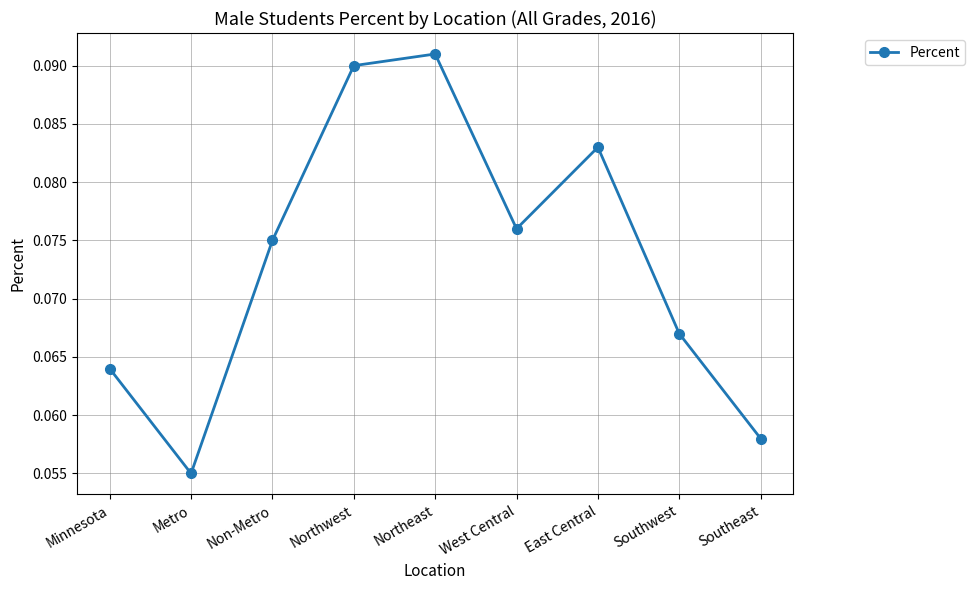

List the labels in order of value, smallest first.

Metro, Southeast, Minnesota, Southwest, Non-Metro, West Central, East Central, Northwest, Northeast